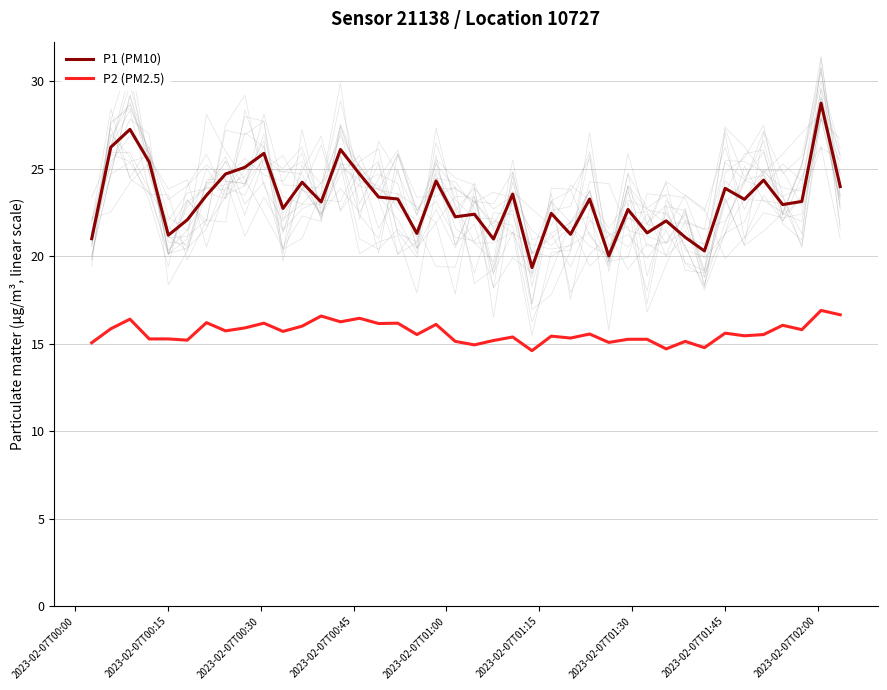

True or false: P1 (PM10) and P2 (PM2.5) cross at least once.

False